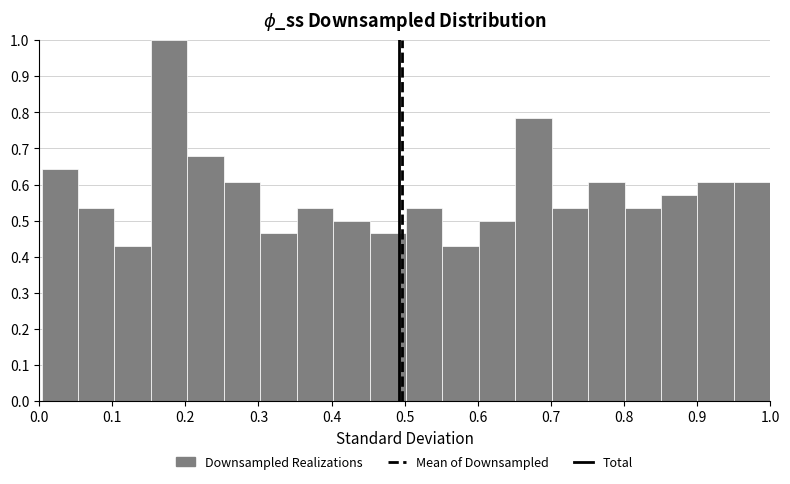

What is the height of the bar covering 0.30 to 0.35 on the x-axis? Neither the bar edges nor the heights are printed on the chart, so give them approximately, as read against the axes.

0.46